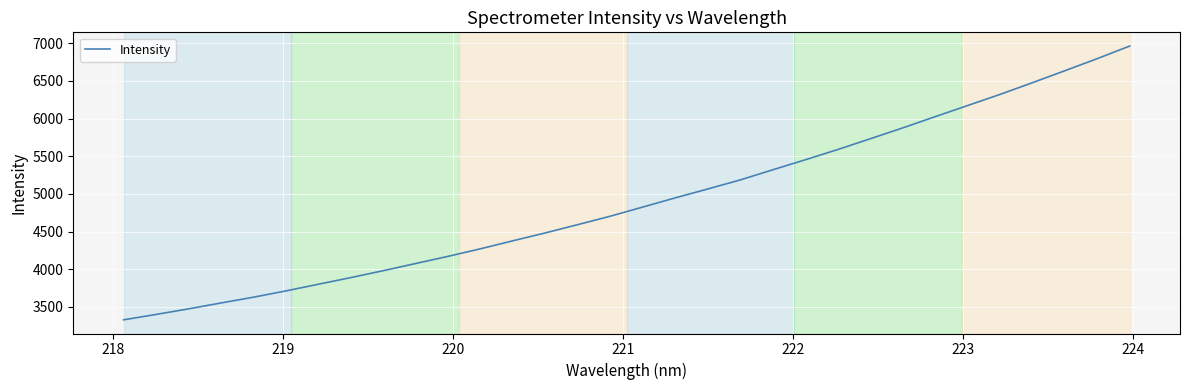

What is the average value?

4901.4